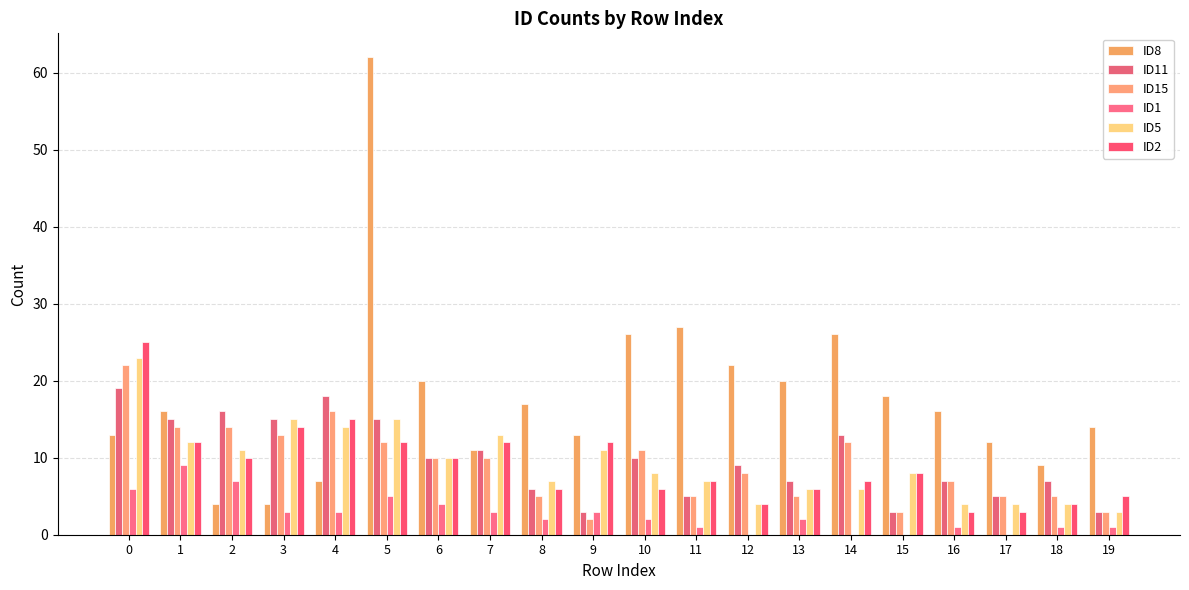

What is the average value of the ID8 series?

18